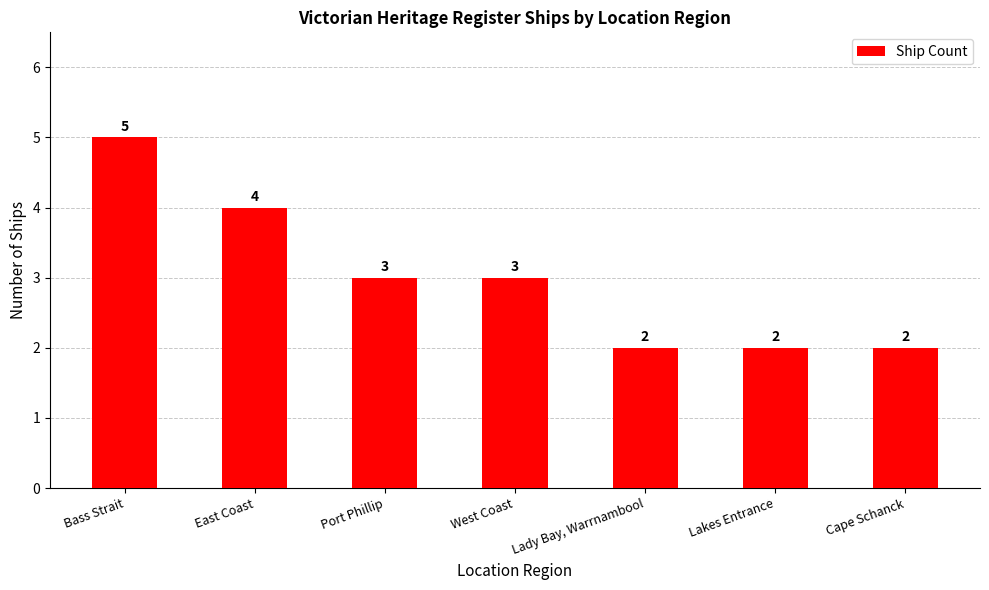

Are the bars grouped side by side (vs. stacked)?

No